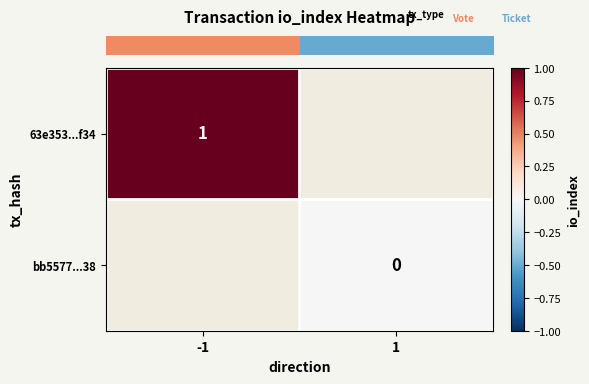

Between -1 and 1, which is larger?

1